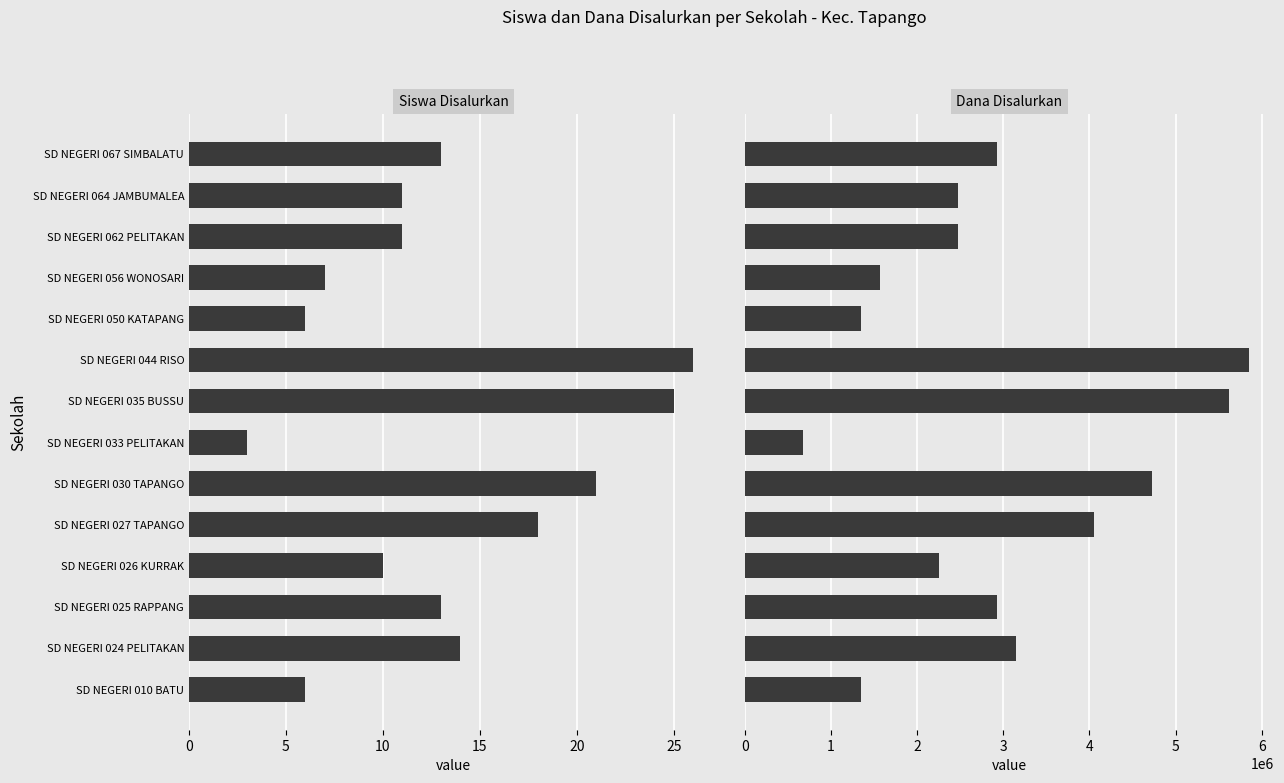

How many groups of bars are there?

14